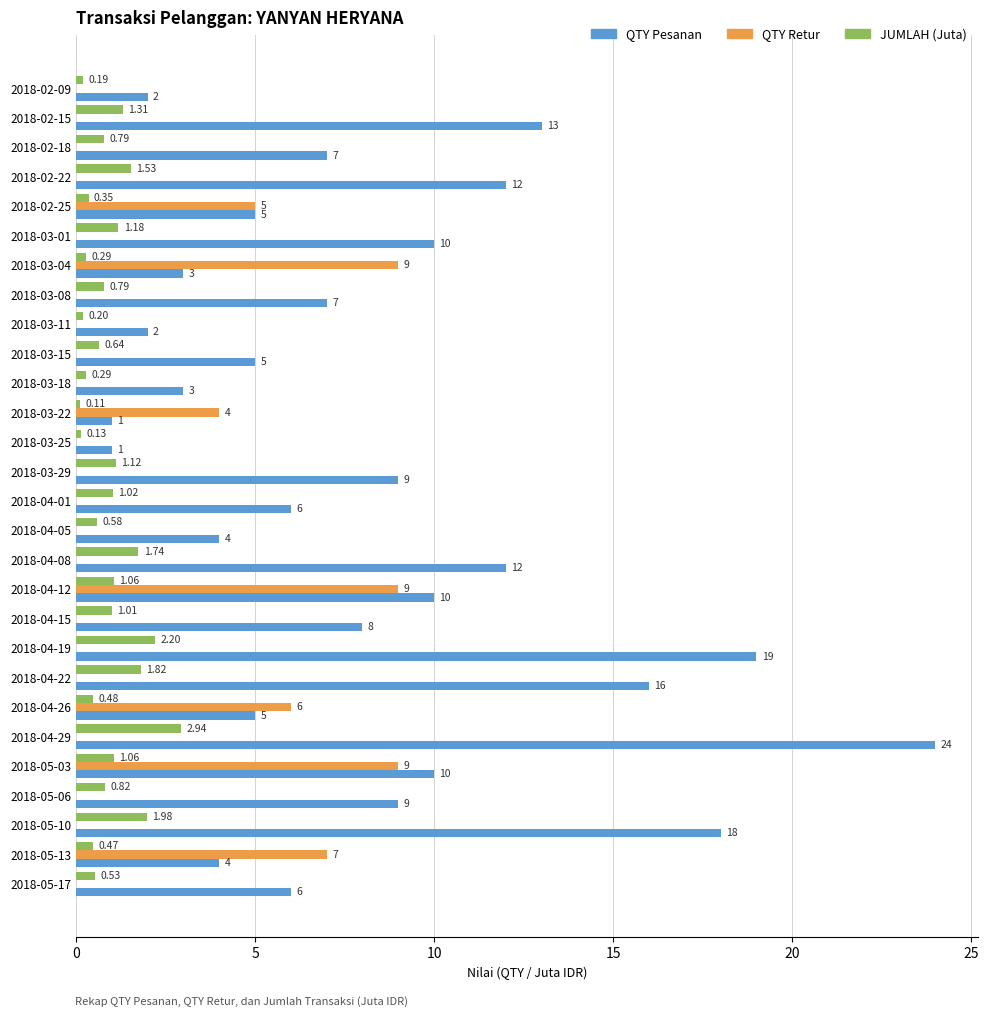

Between 2018-02-15 and 2018-04-01, which series saw the biggest shift?

QTY Pesanan